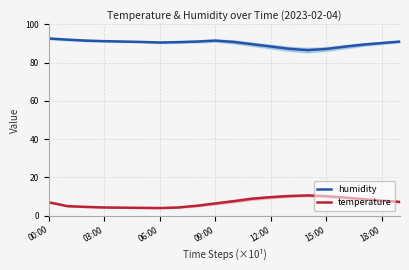

True or false: temperature has a value of 10.1 at 15:00.

True